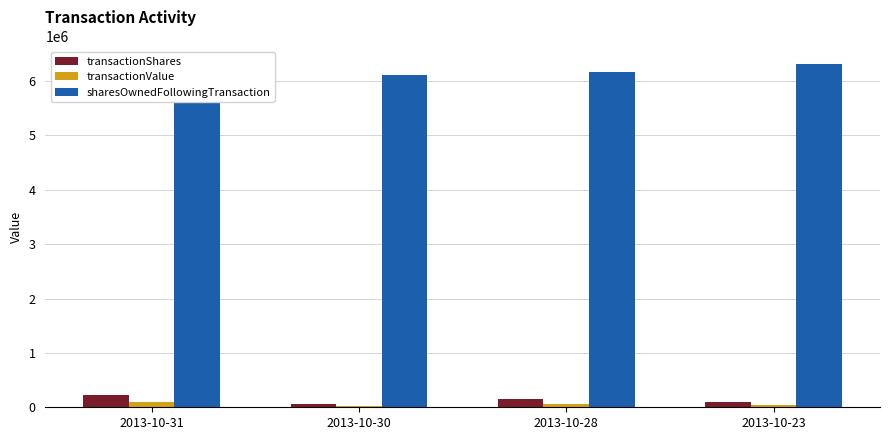

Between 2013-10-30 and 2013-10-28, which is larger?

2013-10-28